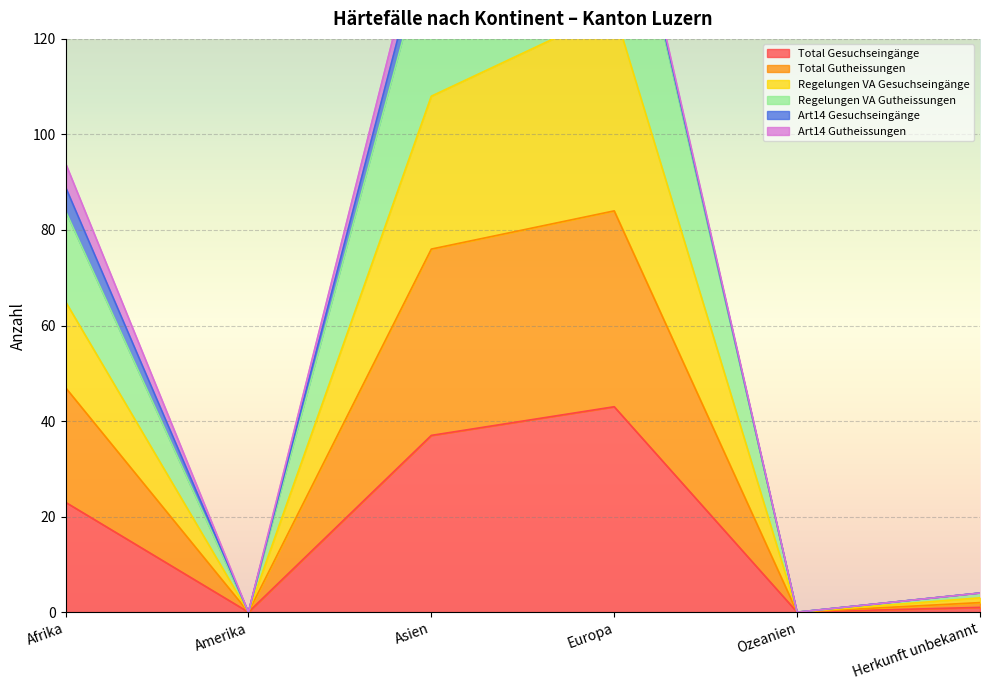

At which category does Total Gesuchseingänge reach its first local peak?

Europa